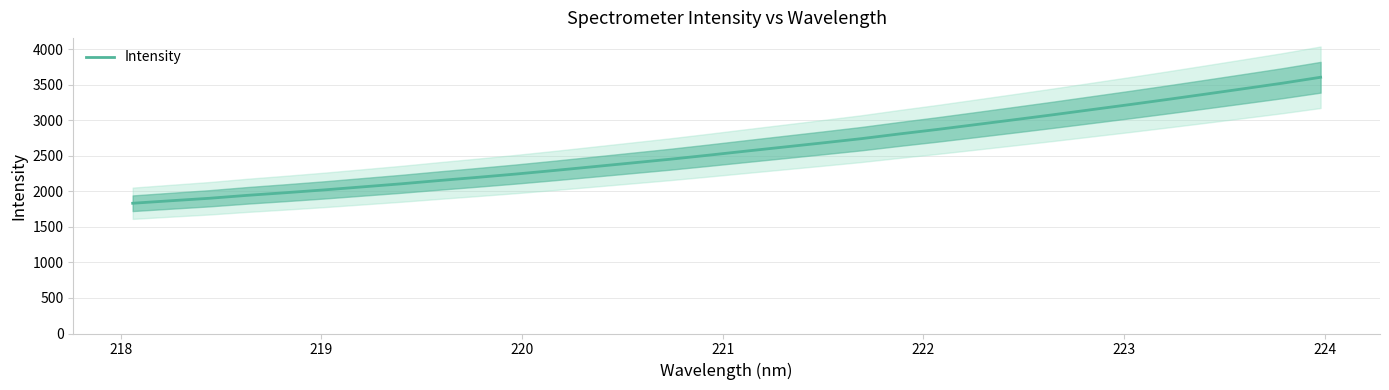

What is the average value?

2600.2